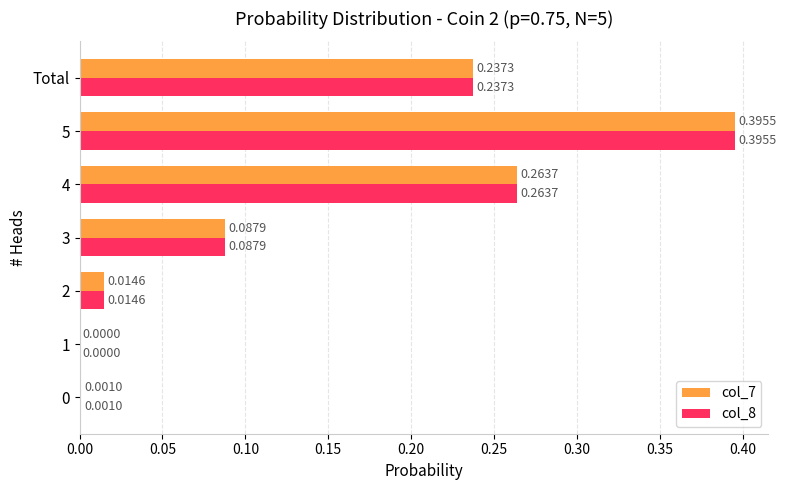

Where is col_8 nearest to the value 0?

1